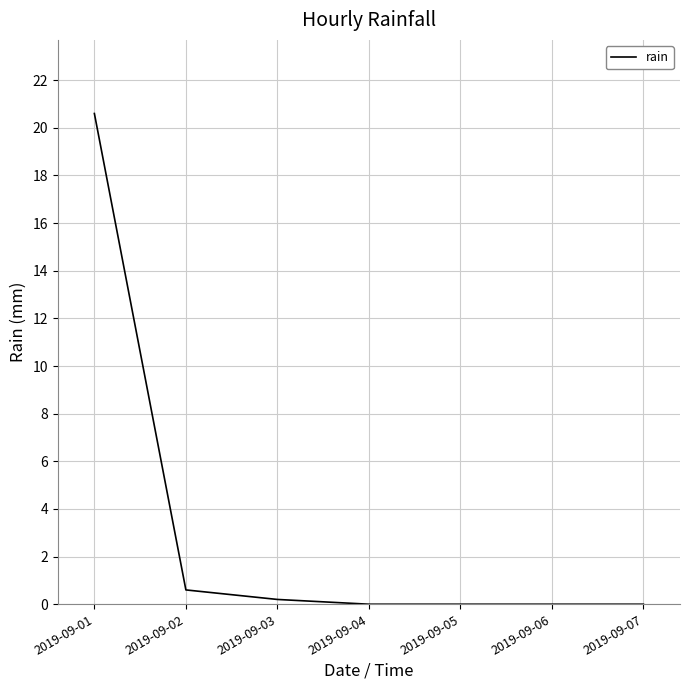

The chart shows a value of -7.9 at 2019-09-06. True or false?

False